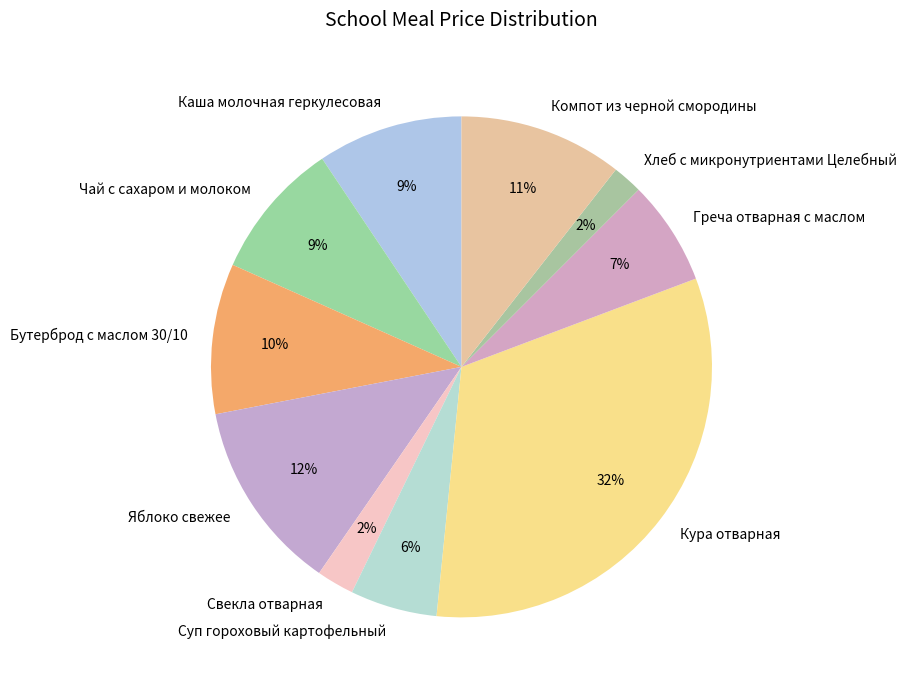

Count the number of slices in the pie.

10